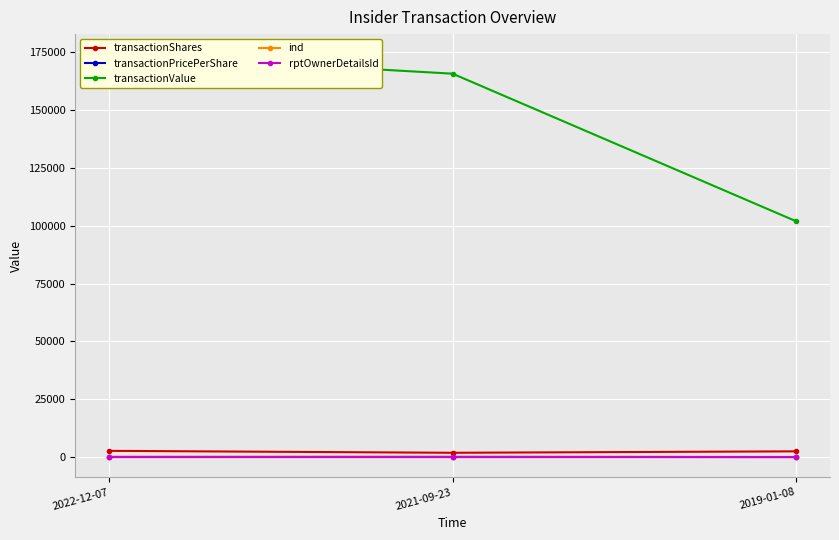

At which label does transactionShares reach its peak?

2022-12-07